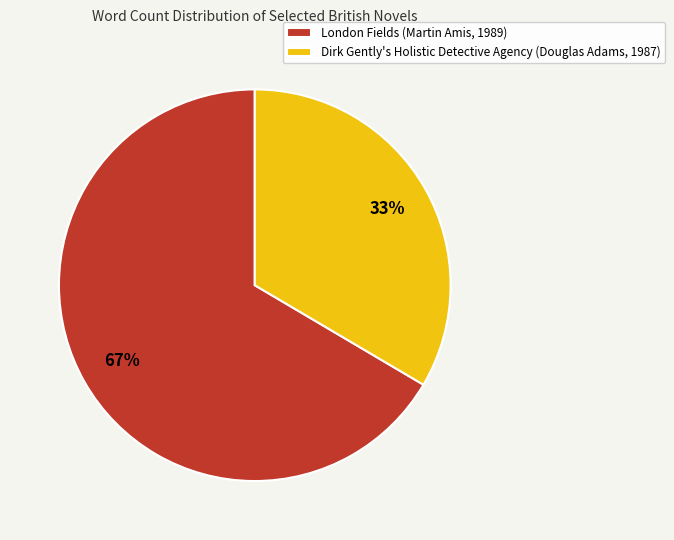

Does London Fields (Martin Amis, 1989) represent more than half of the total?

Yes